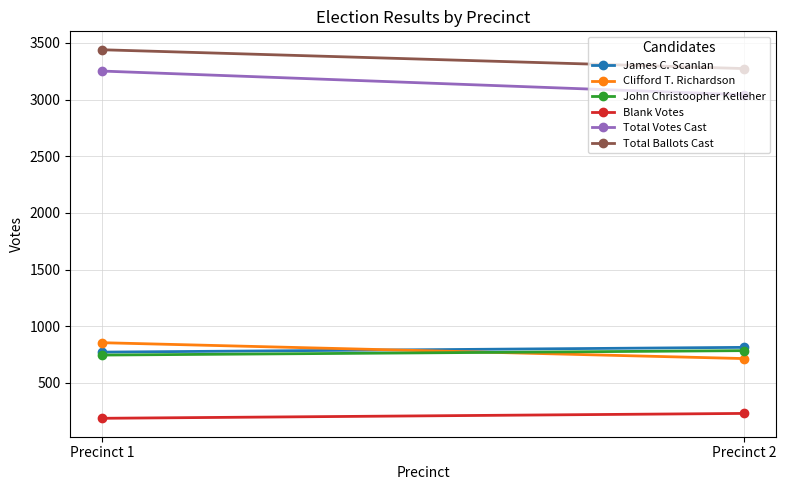

What is the lowest value of the Total Votes Cast series?

3043